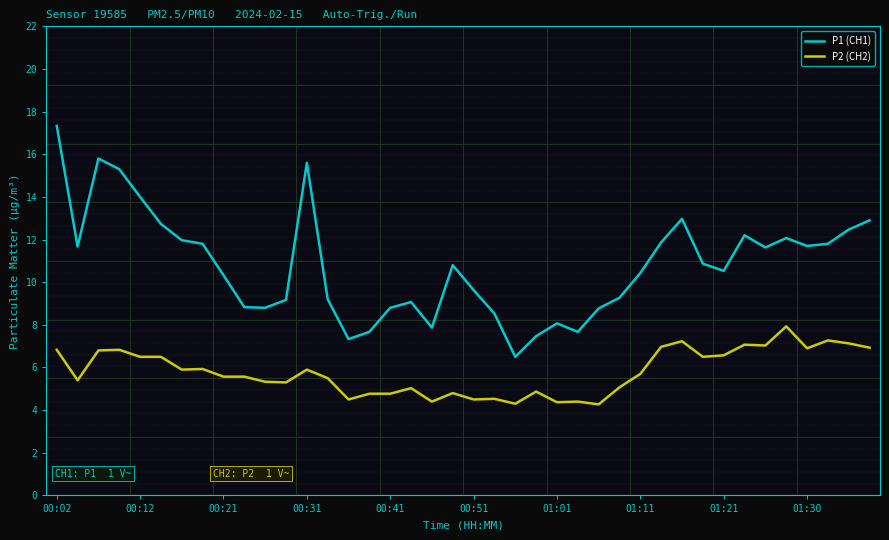

What is the maximum value for P1 (CH1)?

17.3